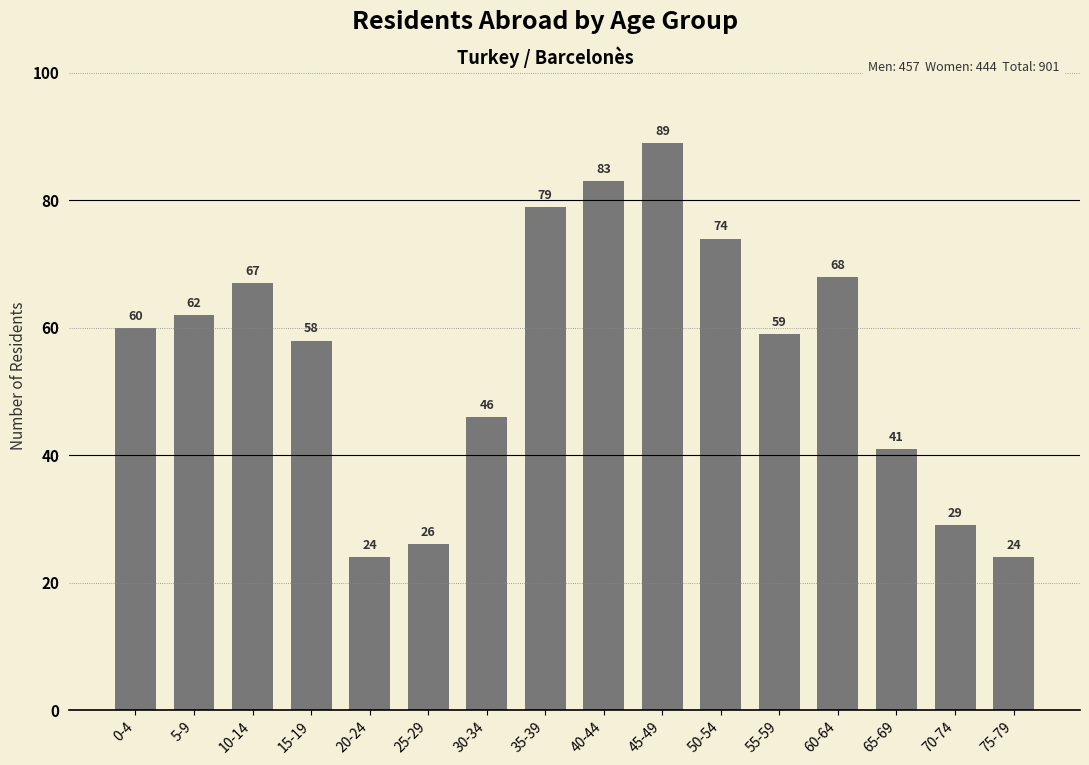

What is the greatest value displayed?

89